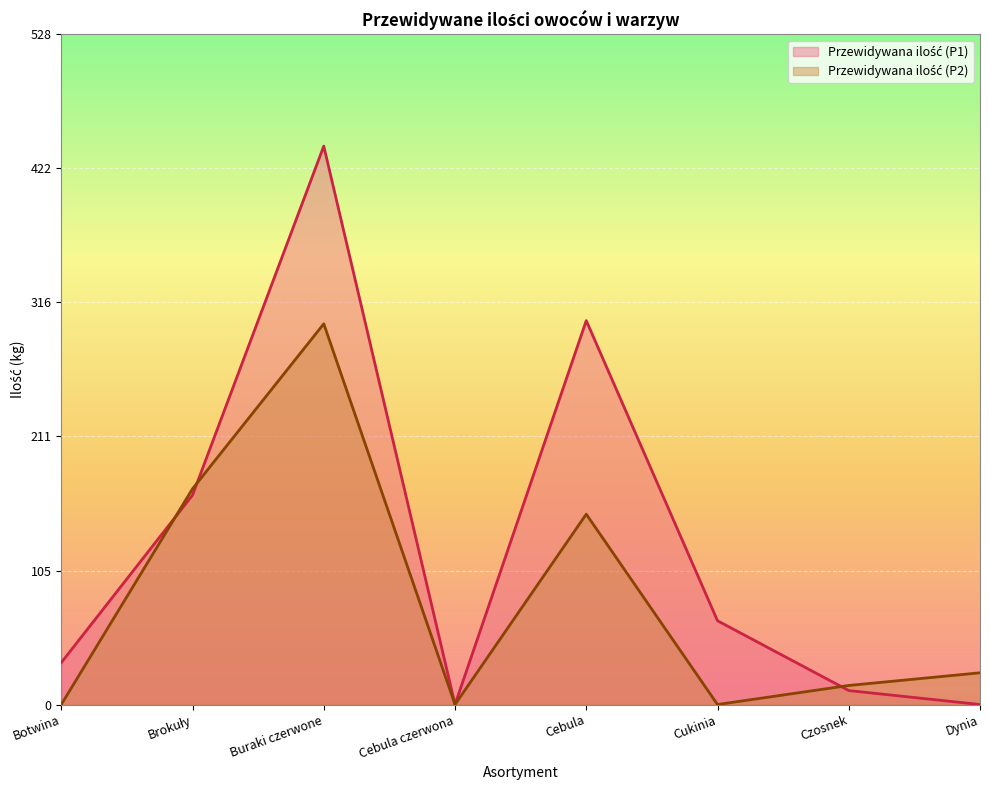

What is the maximum value for Przewidywana ilość (P1)?

440.0